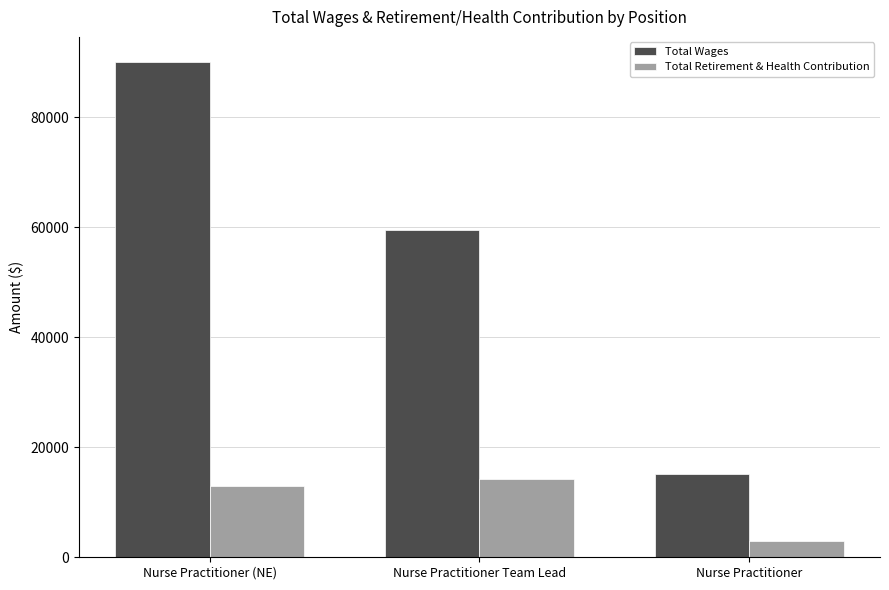

What is the difference between the maximum and minimum values in the Total Retirement & Health Contribution series?

11265